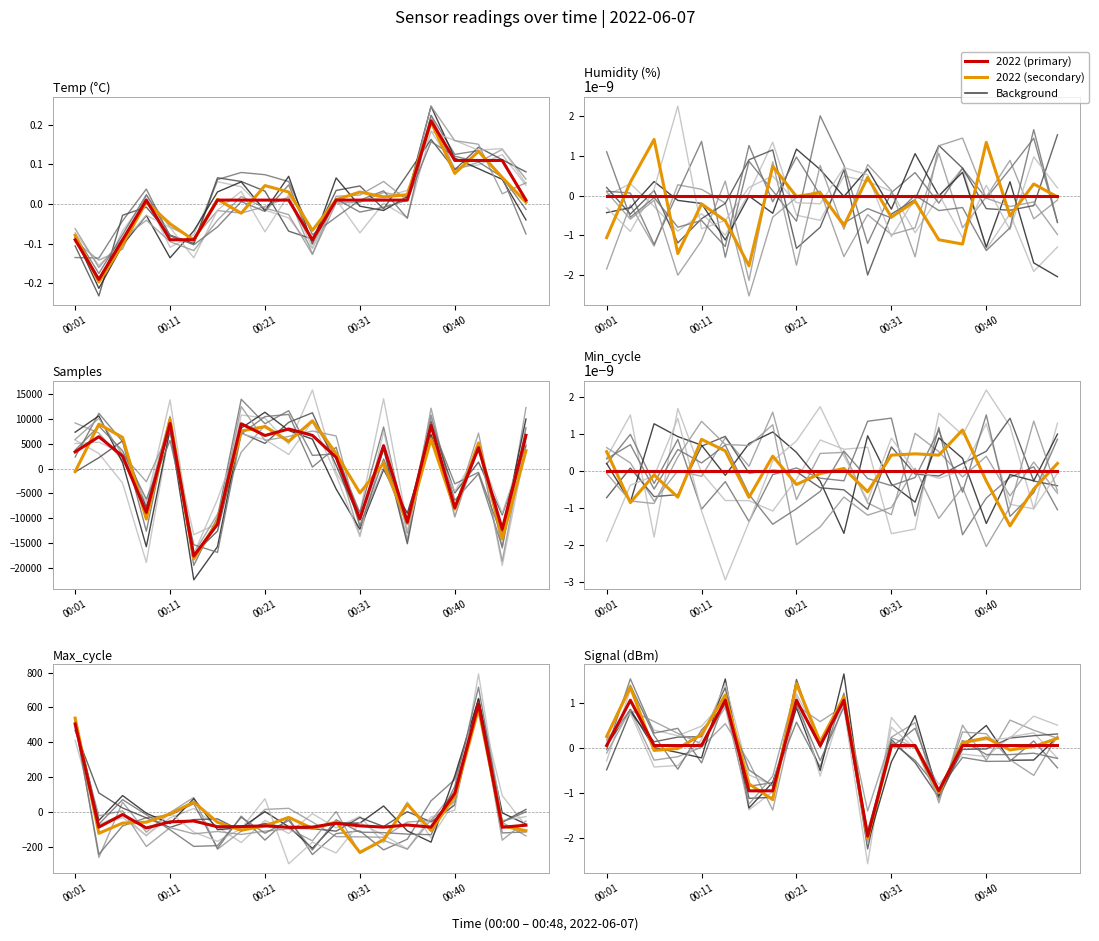

What is the greatest value displayed?

1.4